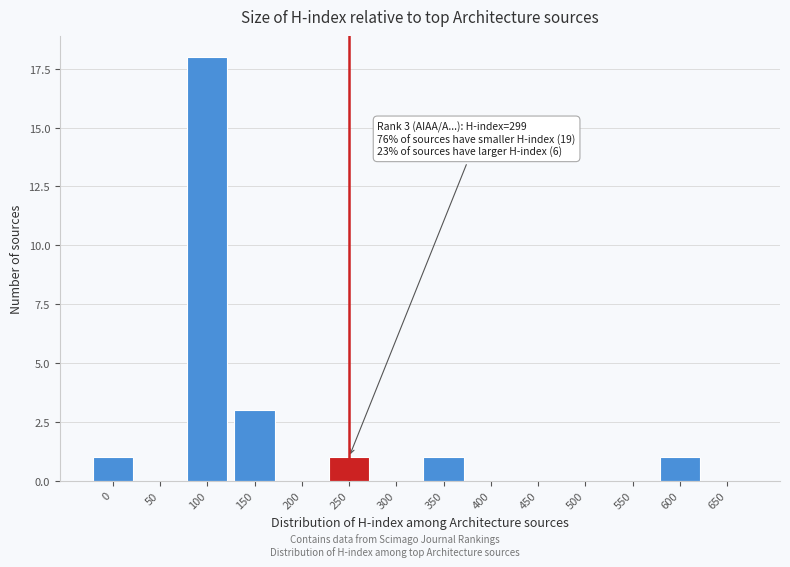

Reading left to right, list all the values displayed in this chart.

0=1	50=0	100=18	150=3	200=0	250=1	300=0	350=1	400=0	450=0	500=0	550=0	600=1	650=0